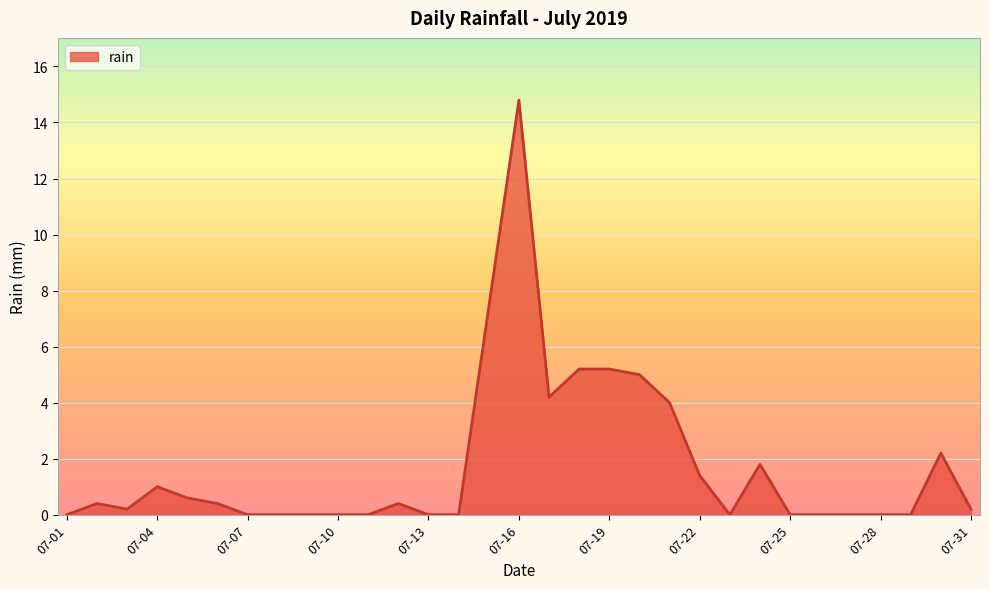

What is the maximum value shown in the chart?

14.8